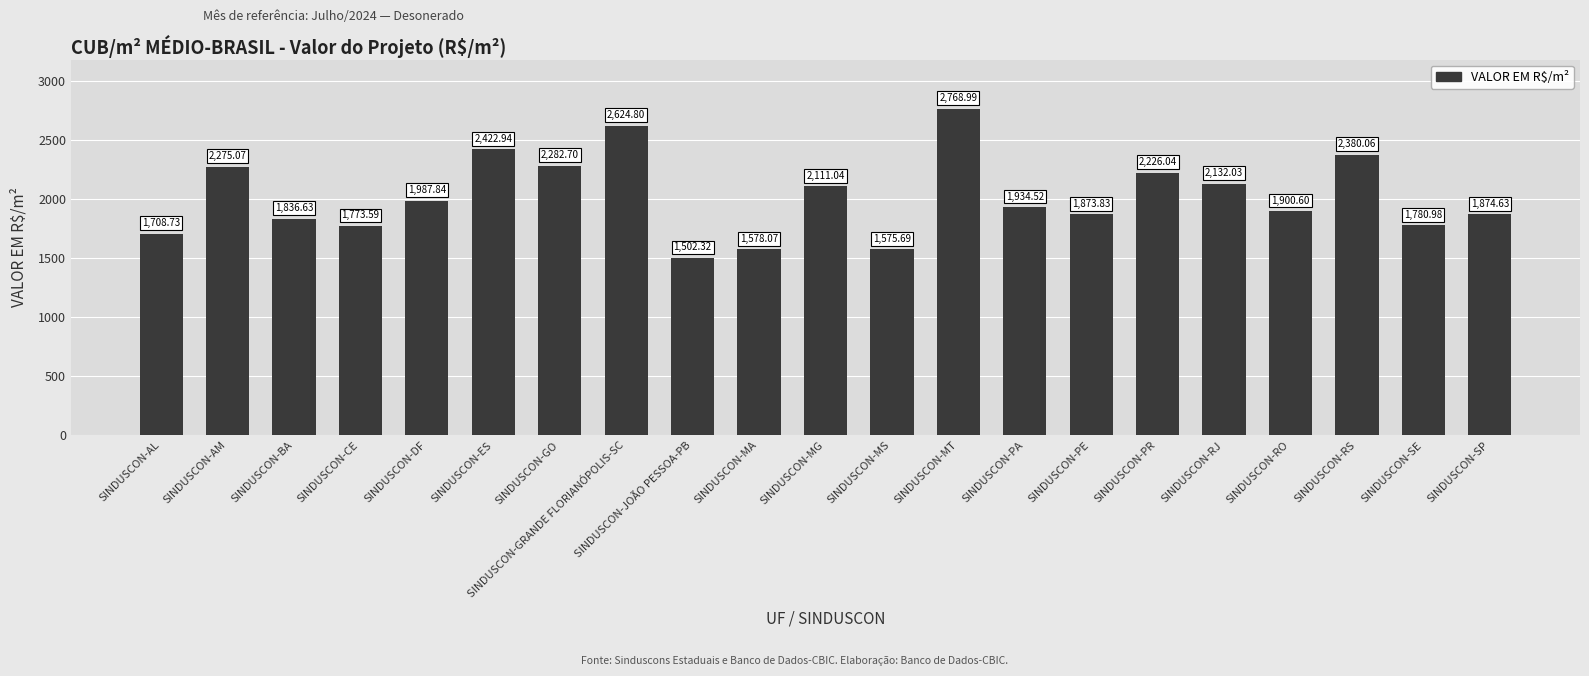

What position from the right is SINDUSCON-BA?

19